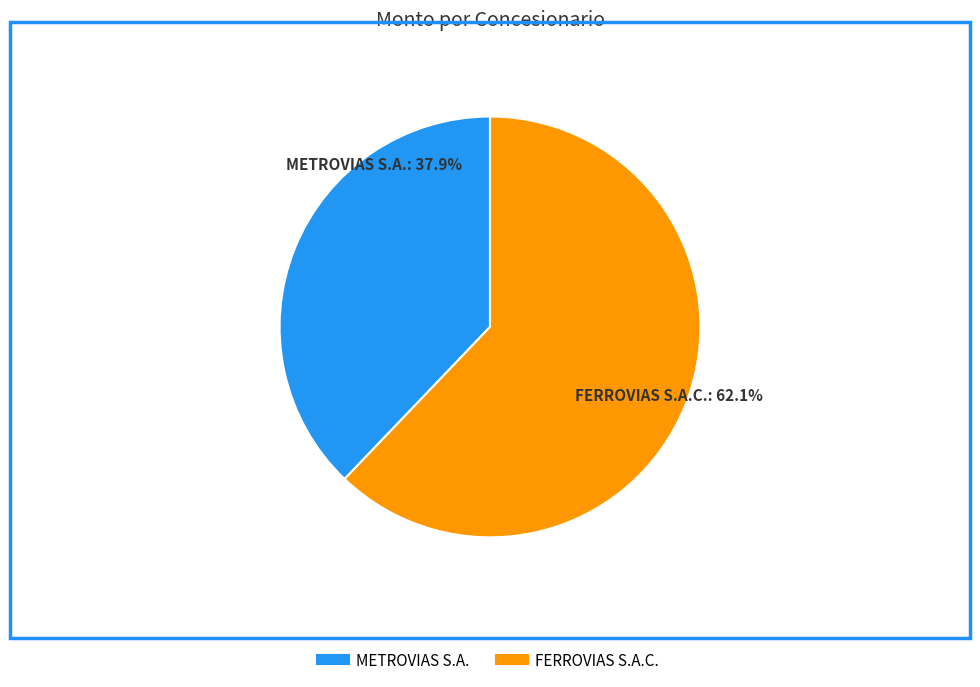

To the nearest percent, what portion does FERROVIAS S.A.C. represent?

62%